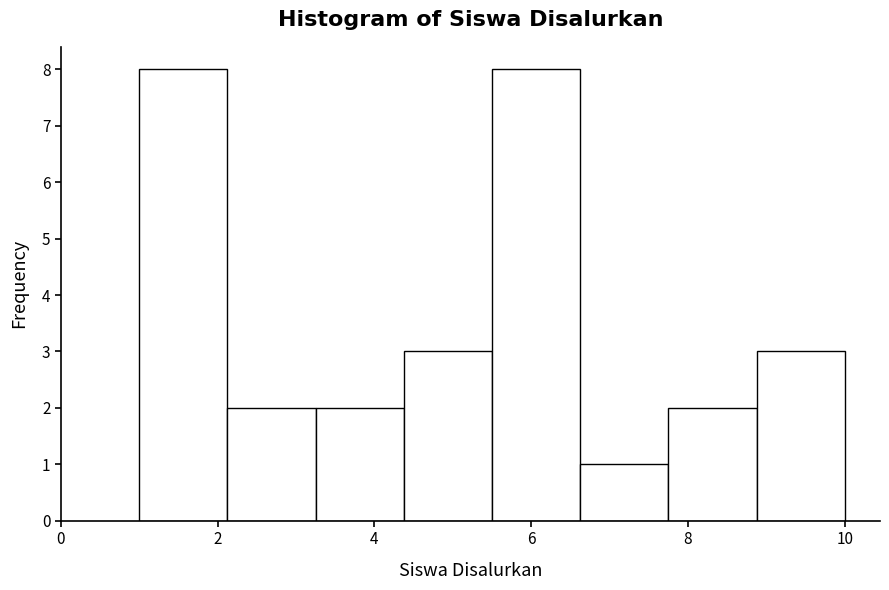

Reading left to right, list every bar in this chart as the range it spans on the x-axis followed by its height. Neither the bar edges nor the heights are printed on the chart, so give them approximately, as read against the axes.

1.0 to 2.2: 8
2.2 to 3.2: 2
3.2 to 4.4: 2
4.4 to 5.6: 3
5.6 to 6.6: 8
6.6 to 7.8: 1
7.8 to 8.8: 2
8.8 to 10.0: 3